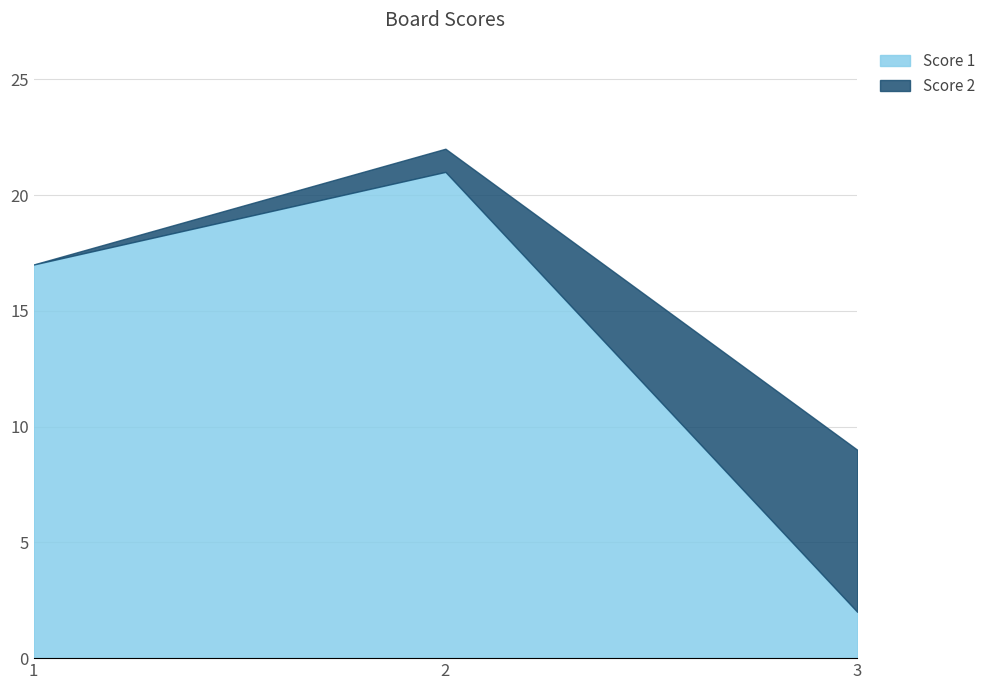

What is the approximate value at 1, to the nearest 10?

20